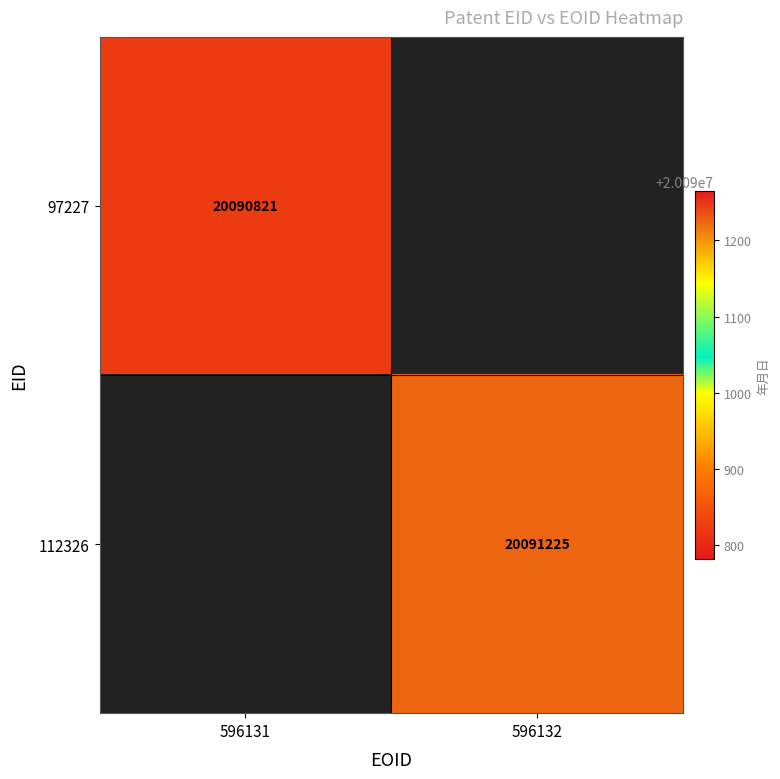

Which has a higher value, 596132 or 596131?

596131